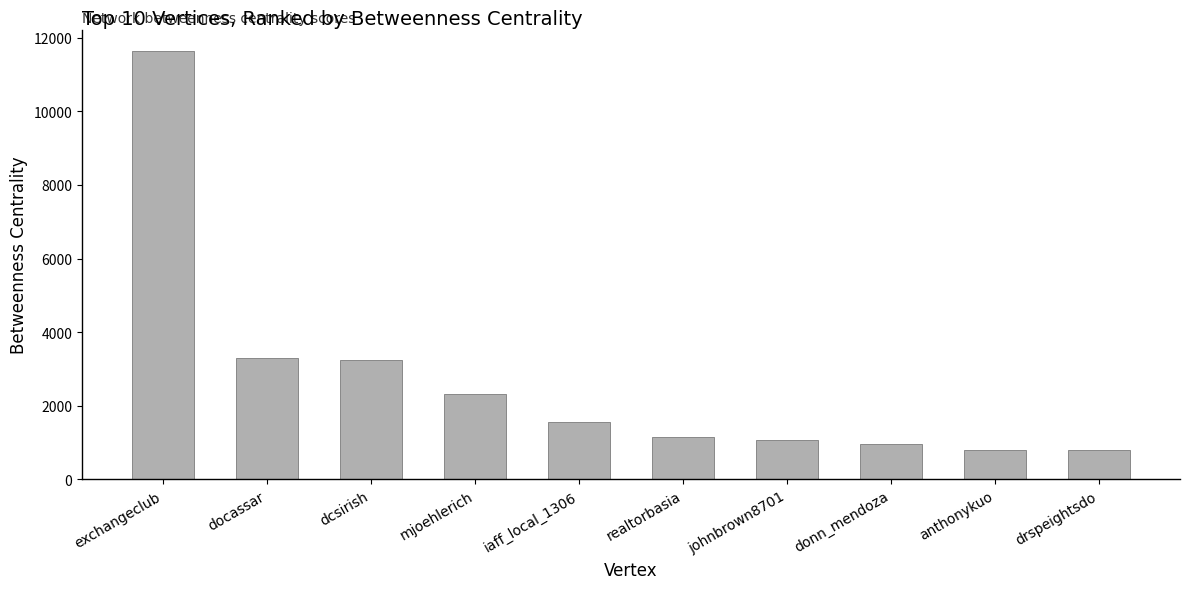

True or false: the data shows 2319.1 at mjoehlerich.

True